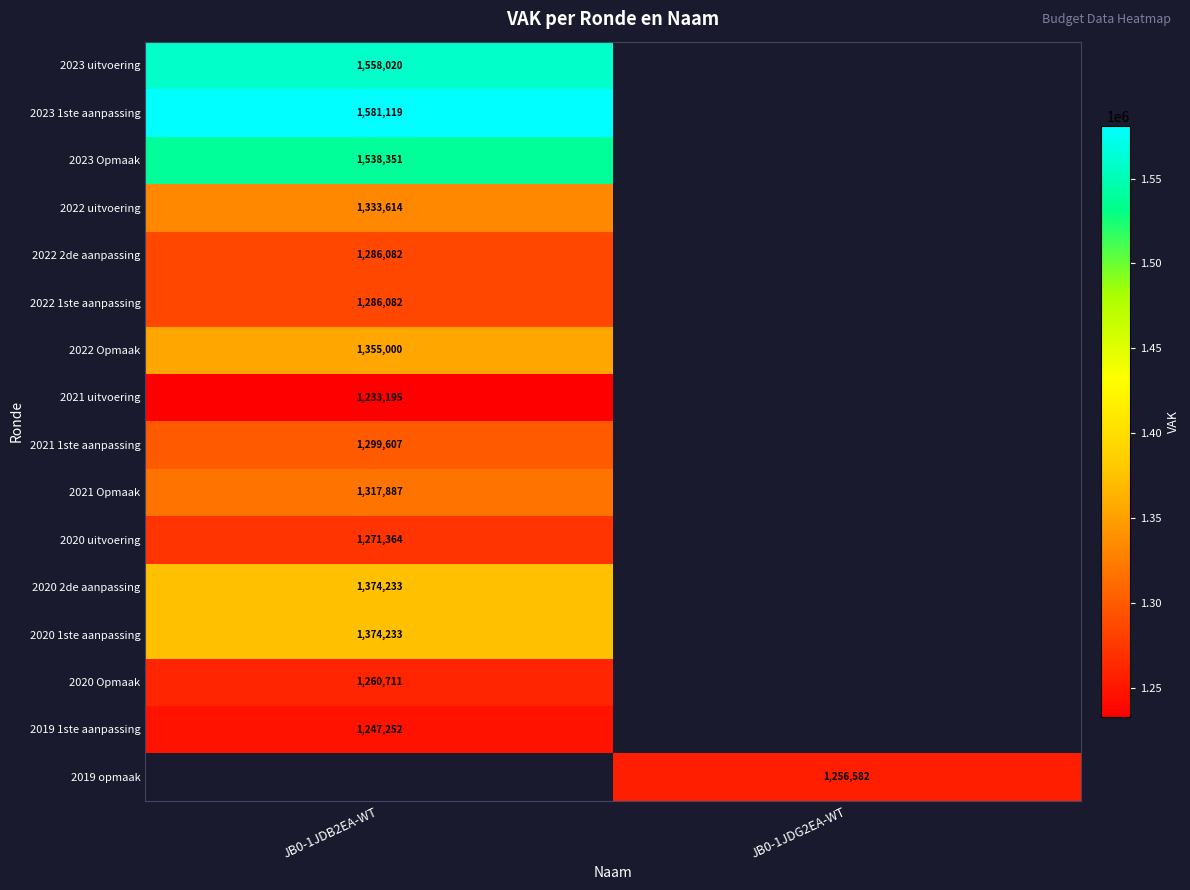

Is it true that 2020 Opmaak equals 1260711 at JB0-1JDB2EA-WT?

True